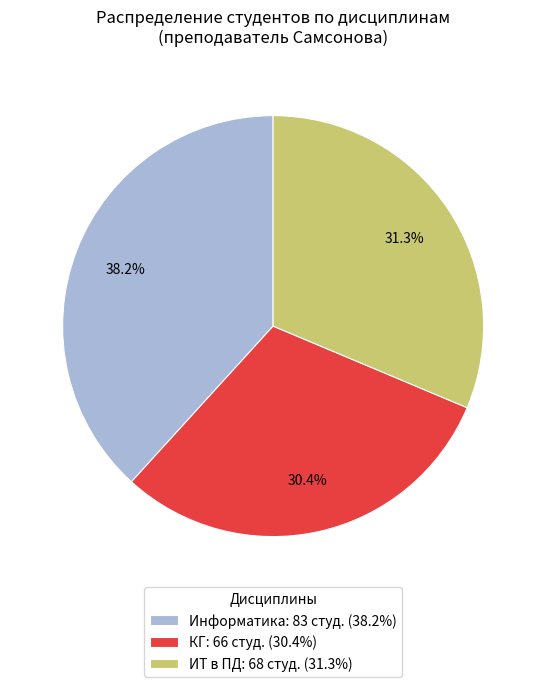

What is the ratio of the value at КГ: 66 студ. (30.4%) to the value at ИТ в ПД: 68 студ. (31.3%)?

1.0